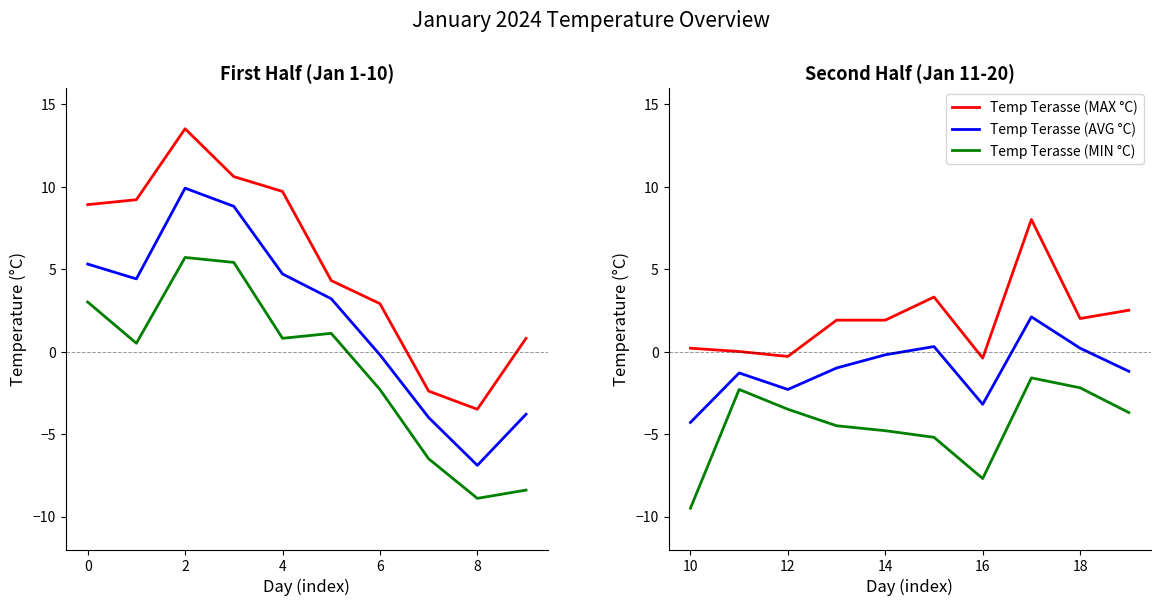

How many lines are shown in the chart?

3